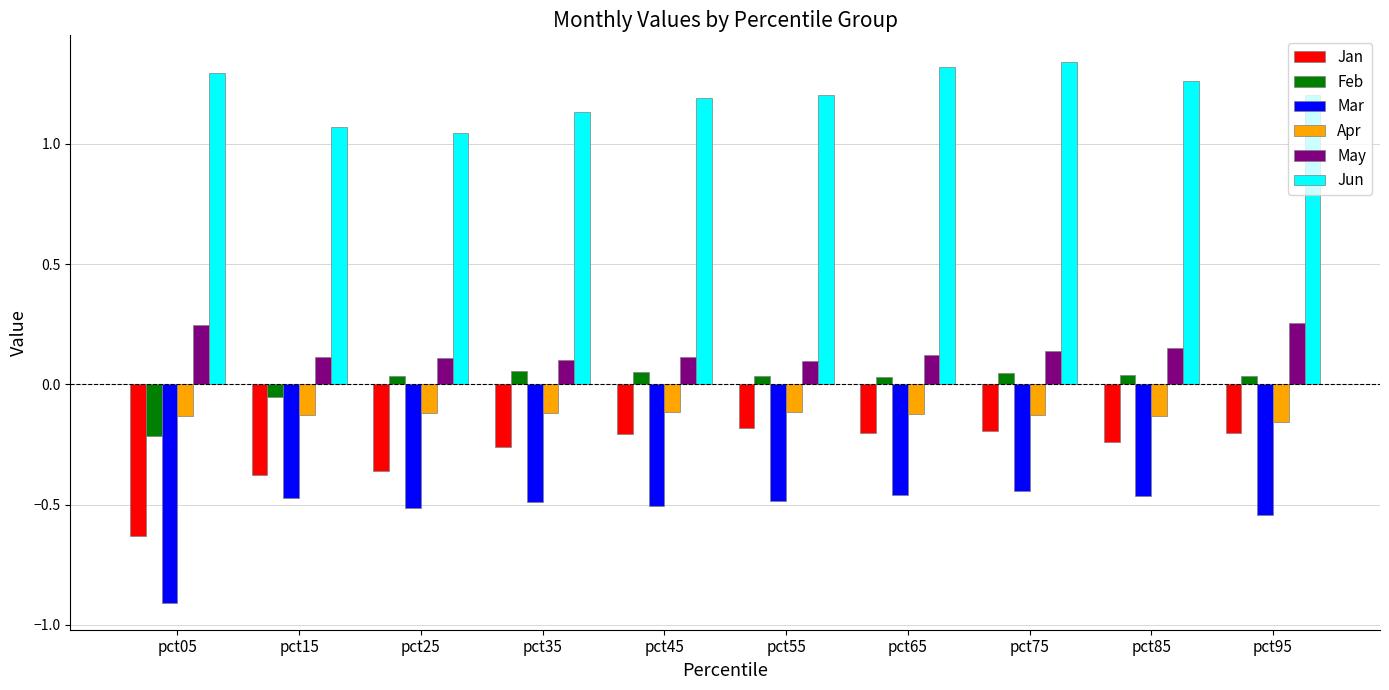

At which category does the chart reach its minimum across all series?

pct05